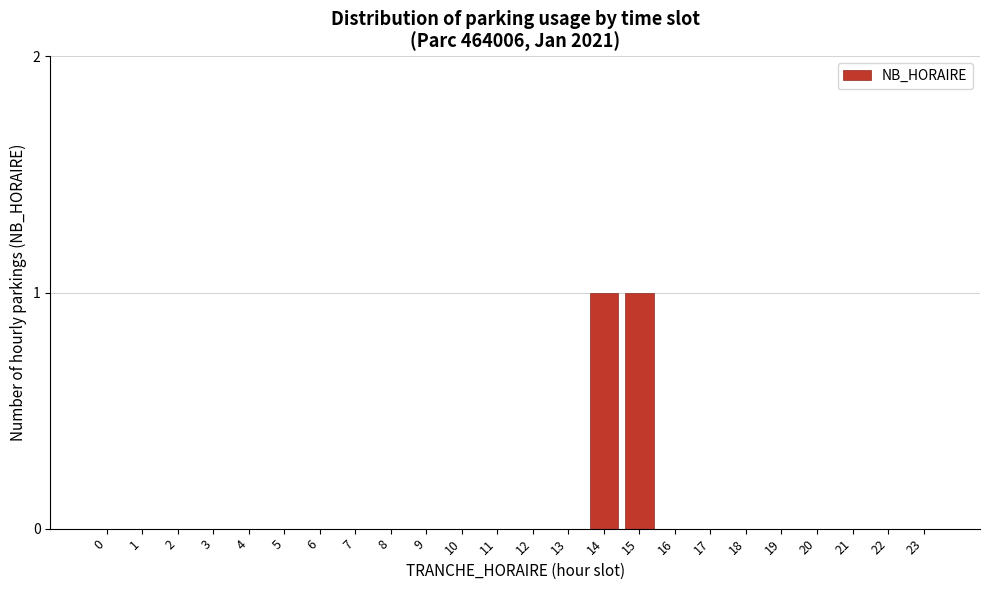

Reading left to right, list all the values displayed in this chart.

0=0	1=0	2=0	3=0	4=0	5=0	6=0	7=0	8=0	9=0	10=0	11=0	12=0	13=0	14=1	15=1	16=0	17=0	18=0	19=0	20=0	21=0	22=0	23=0